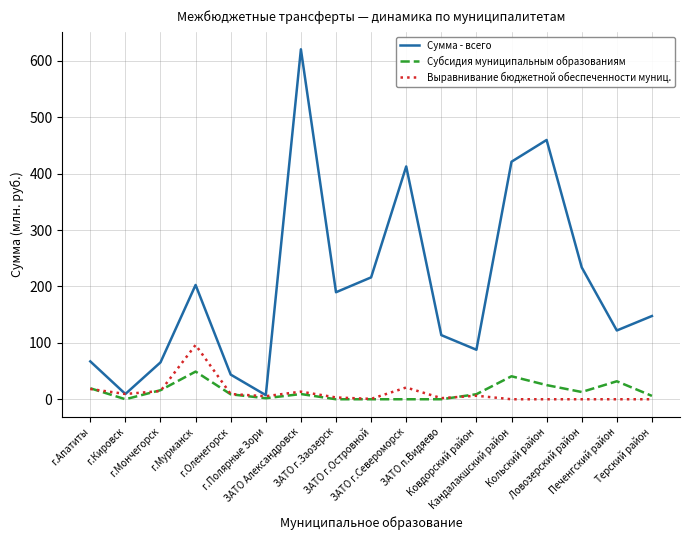

What is the maximum value shown in the chart?

620.3